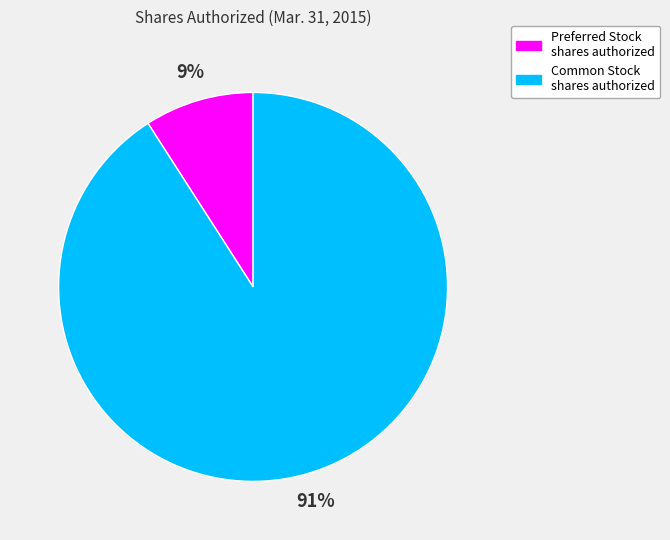

To the nearest percent, what is the difference between the largest and smallest slice percentages?

82%